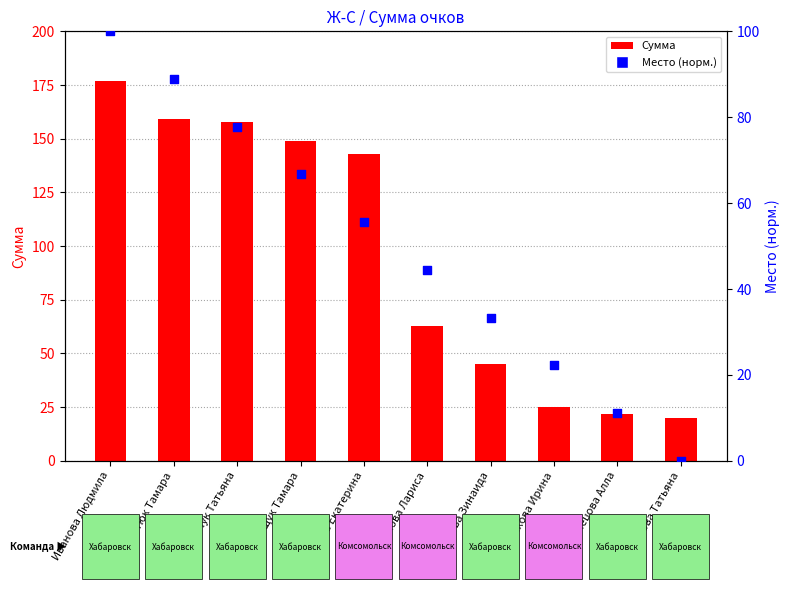

What is the total value across all series at Коскинина Екатерина?

198.6